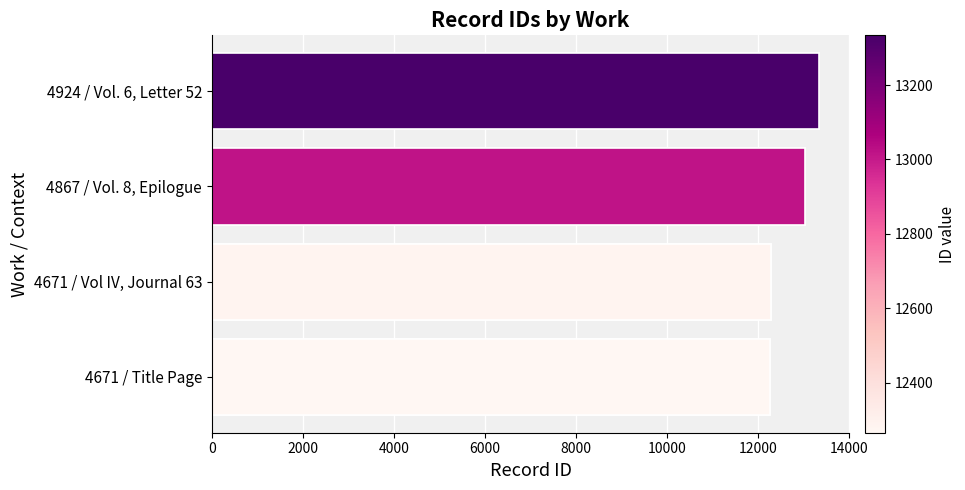

Which has a higher value, 4924 / Vol. 6, Letter 52 or 4671 / Title Page?

4924 / Vol. 6, Letter 52